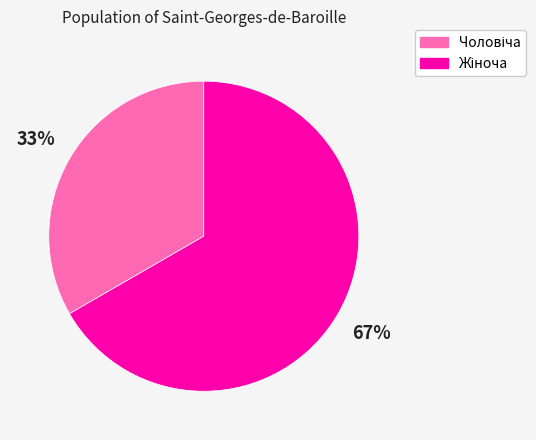

Does any single category account for the majority?

Yes